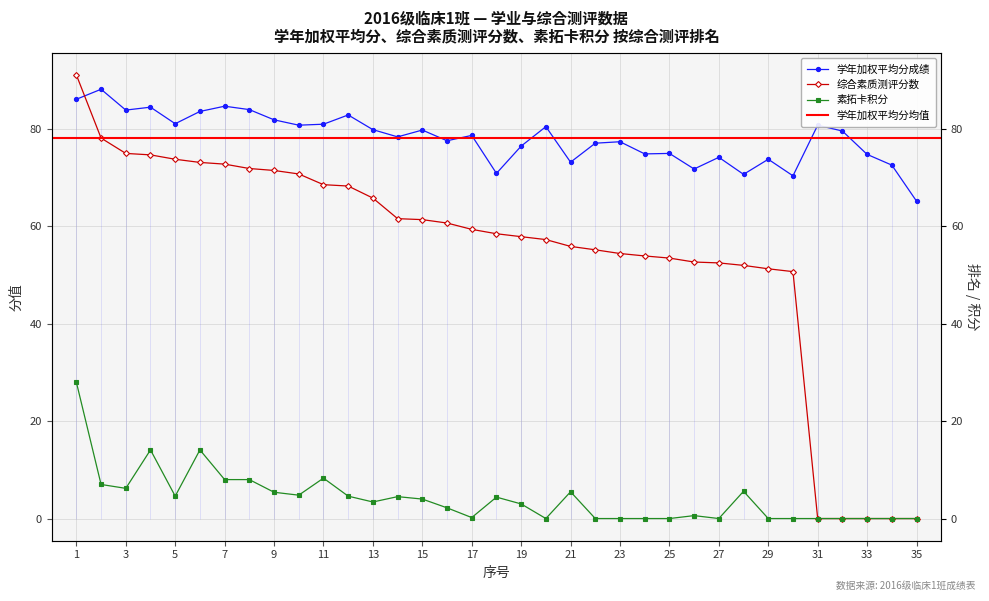

The 学年加权平均分成绩 series shows 79.6 at 32. True or false?

True